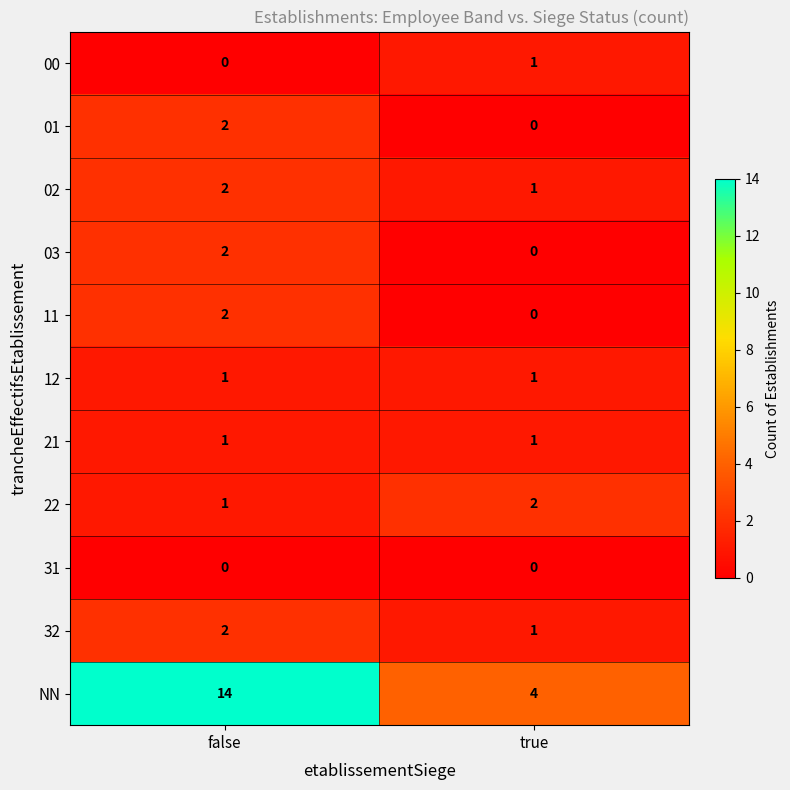

Reading left to right, transcribe all the data shown in this chart.

00: 0	1
01: 2	0
02: 2	1
03: 2	0
11: 2	0
12: 1	1
21: 1	1
22: 1	2
31: 0	0
32: 2	1
NN: 14	4